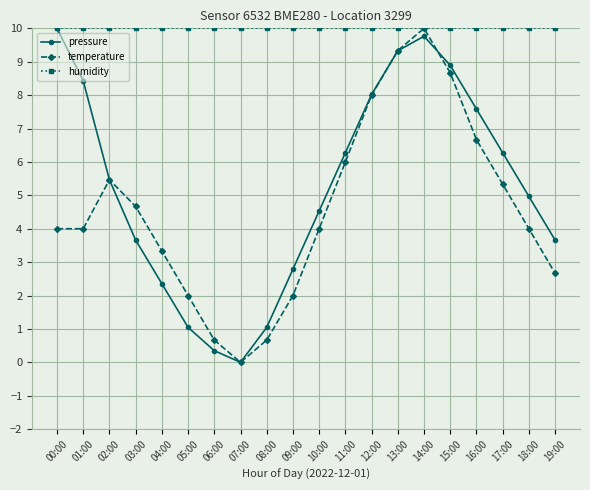

What is the spread (max minus min) of values at 10:00?

6.0